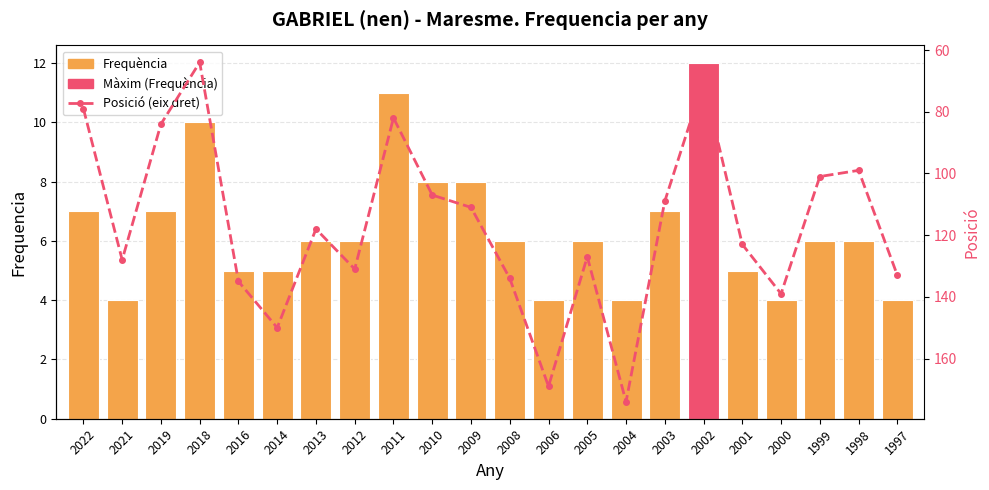

Is the value of Posició (eix dret) at 2018 greater than the value of Frequència at 2013?

Yes